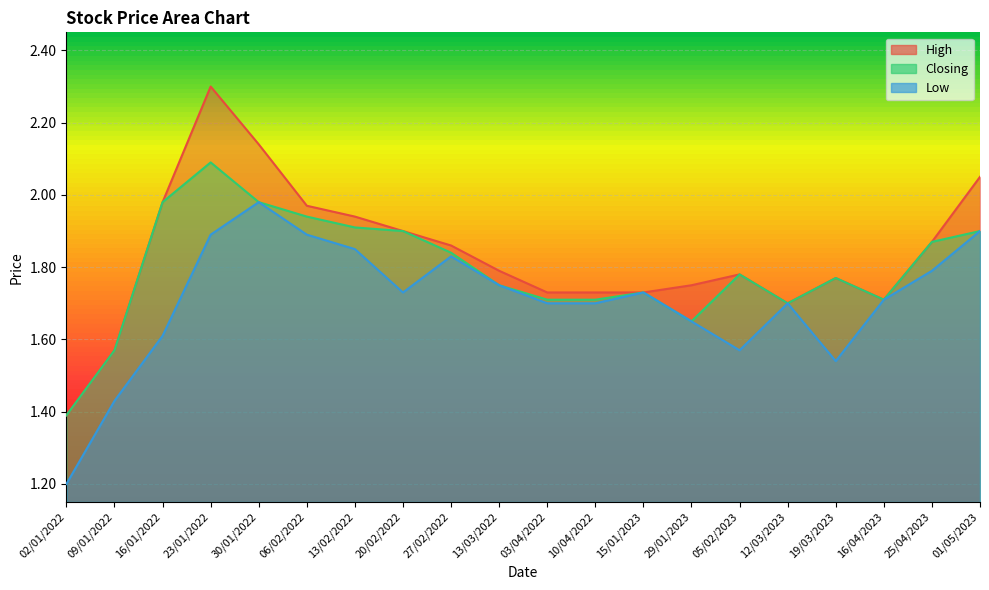

Is it true that Low equals 3.1 at 13/03/2022?

False